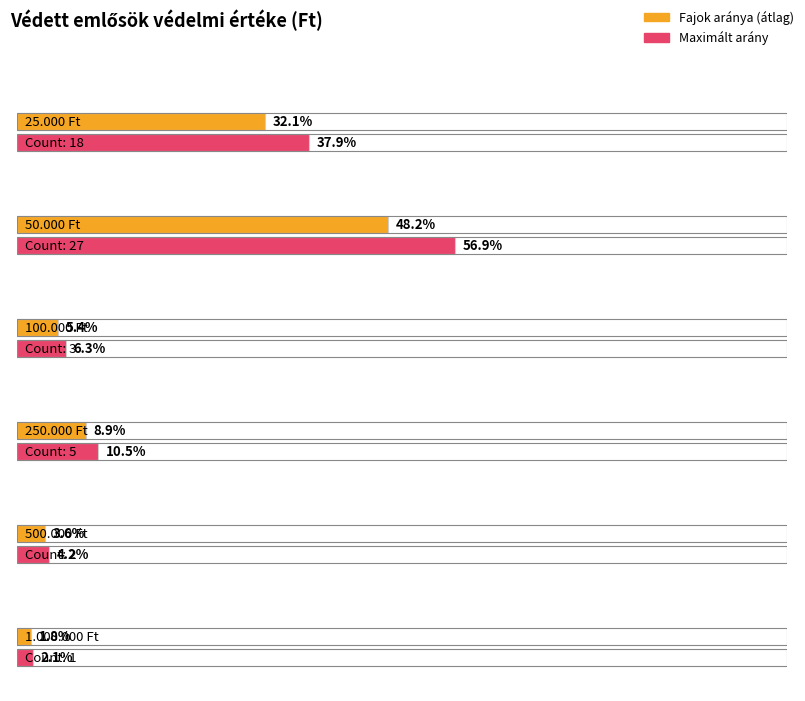

The chart shows a value of 27 at 25.000 Ft. True or false?

False